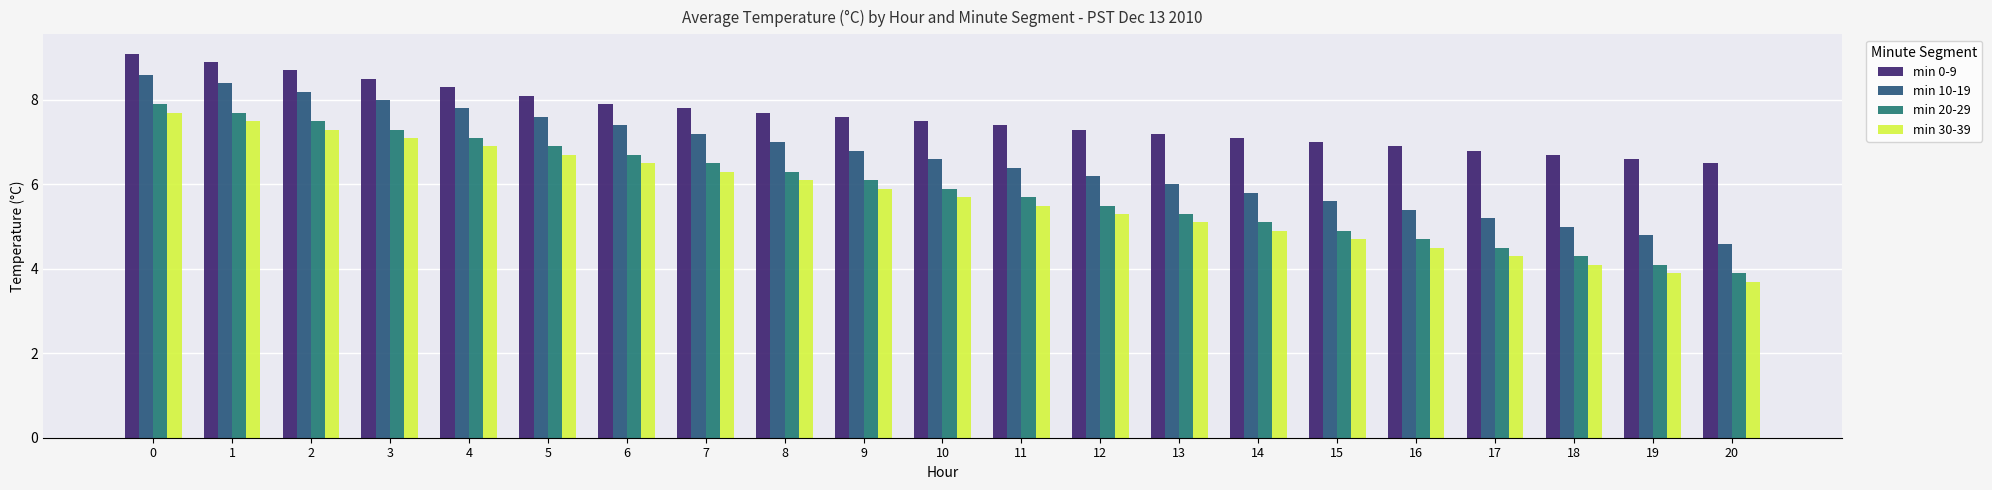

Which has a higher value, 3 or 1?

1